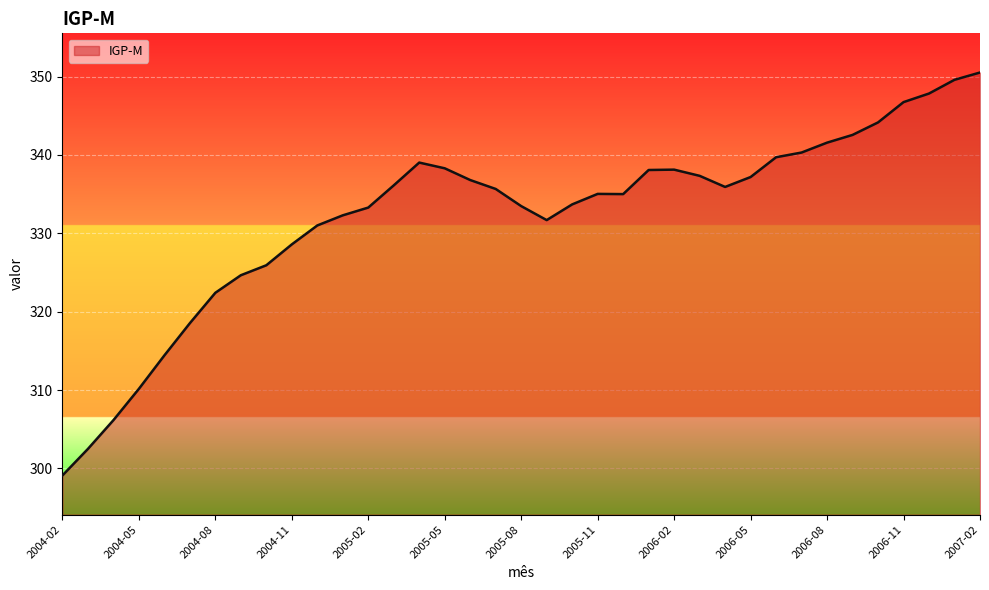

What is the minimum value shown in the chart?

299.1